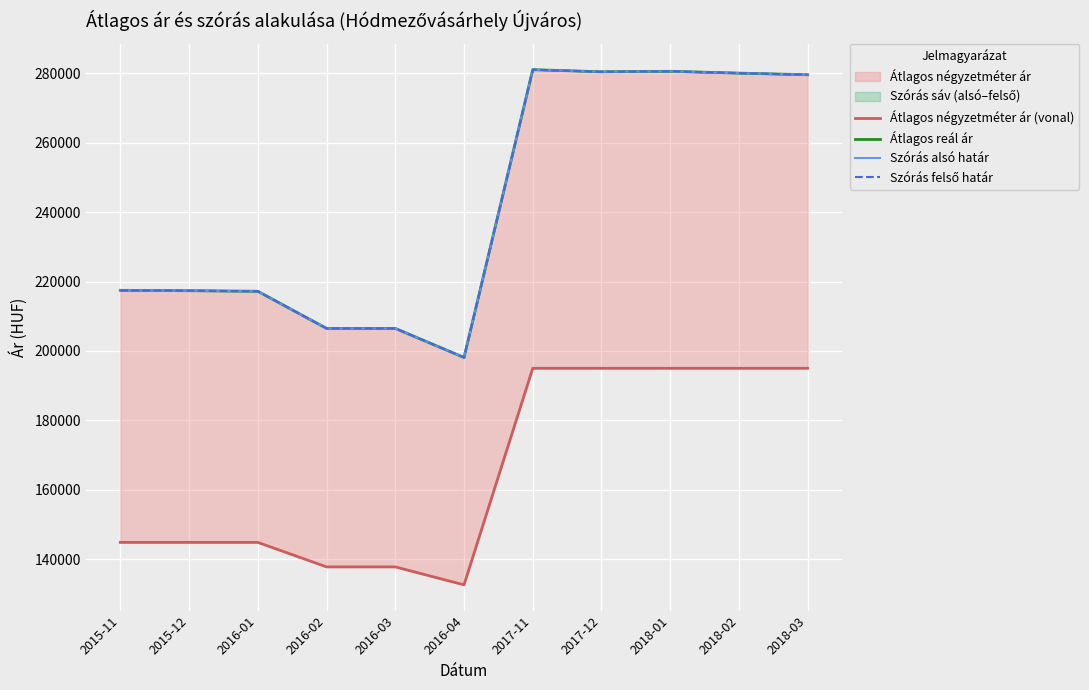

List the labels in order of Szórás alsó határ value, largest first.

2017-11, 2018-01, 2017-12, 2018-02, 2018-03, 2015-11, 2015-12, 2016-01, 2016-02, 2016-03, 2016-04